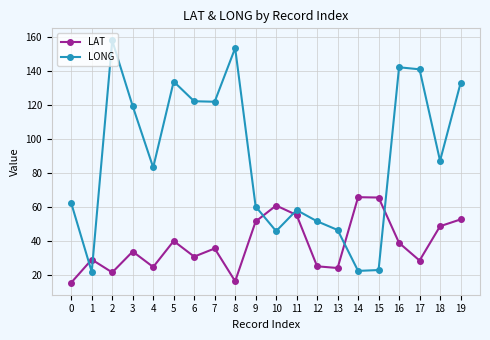

At which category does the chart reach its peak across all series?

2